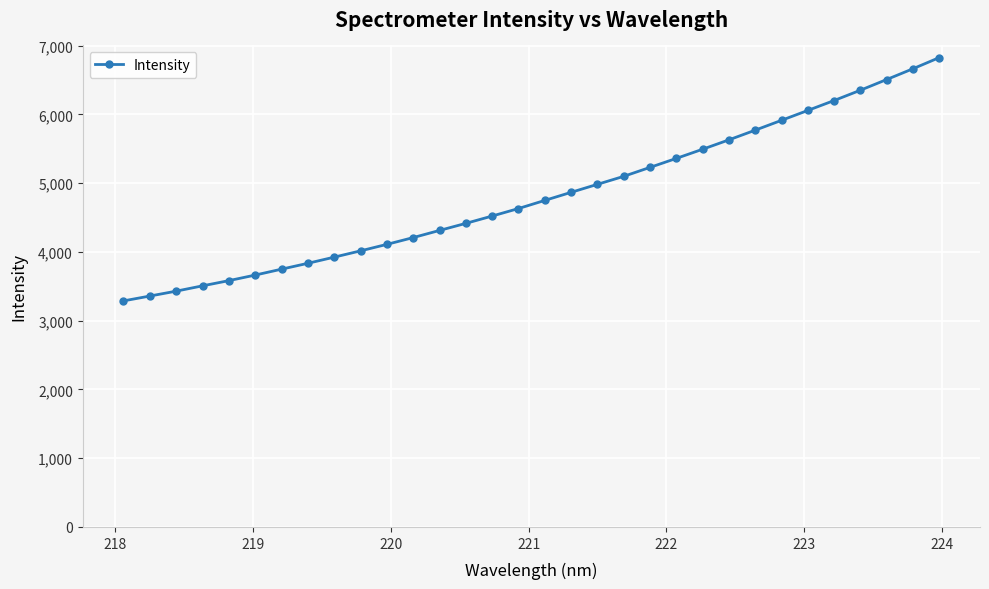

What is the difference between the maximum and second lowest values?

3468.5